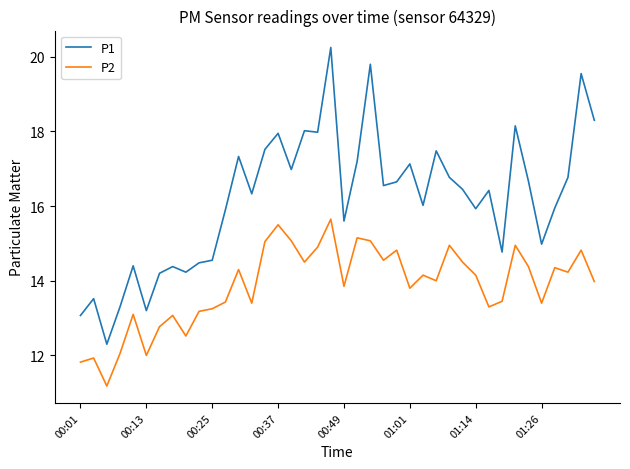

How many lines are shown in the chart?

2